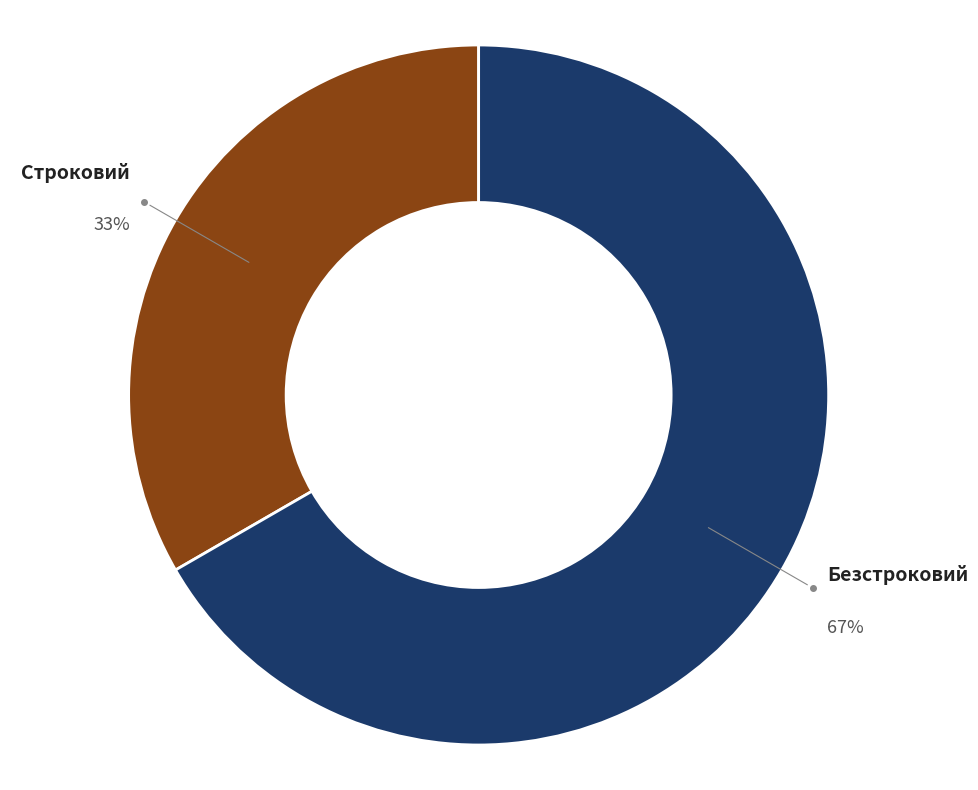

Is there a majority slice in this chart?

Yes